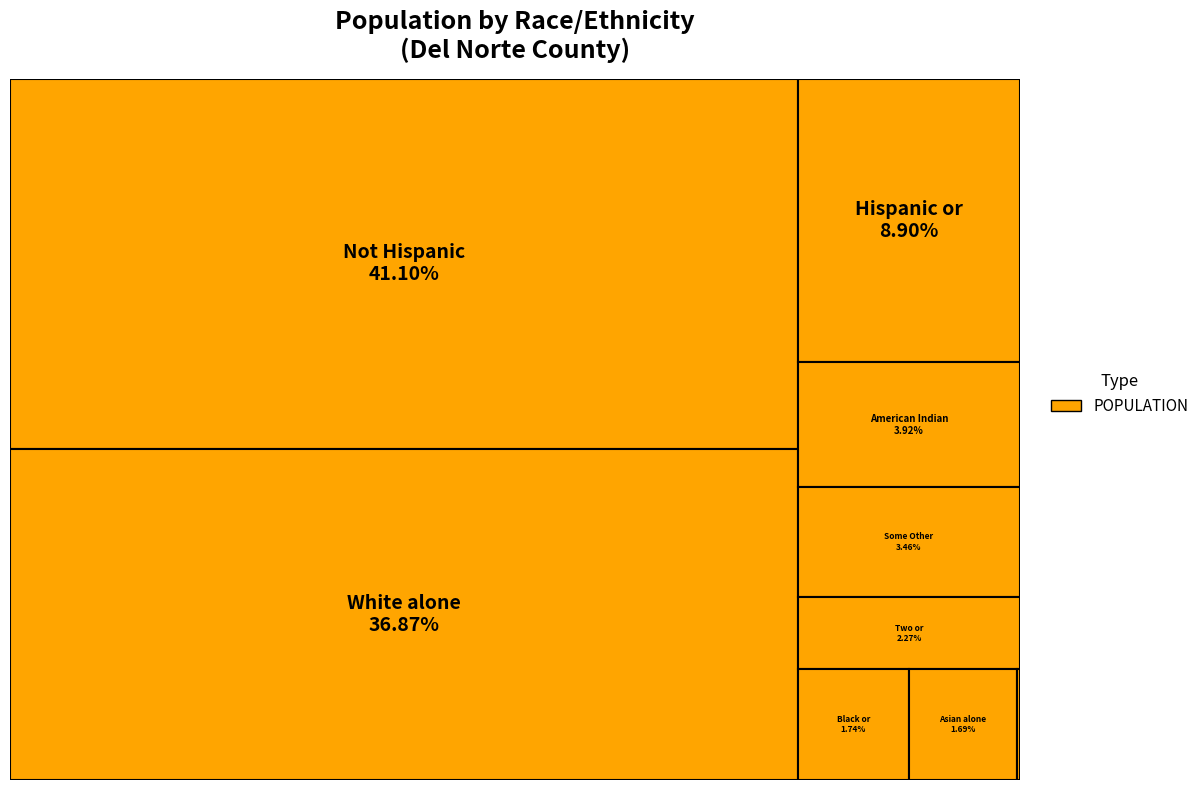

Is it true that Not Hispanic or Latino is 55% of the pie?

False